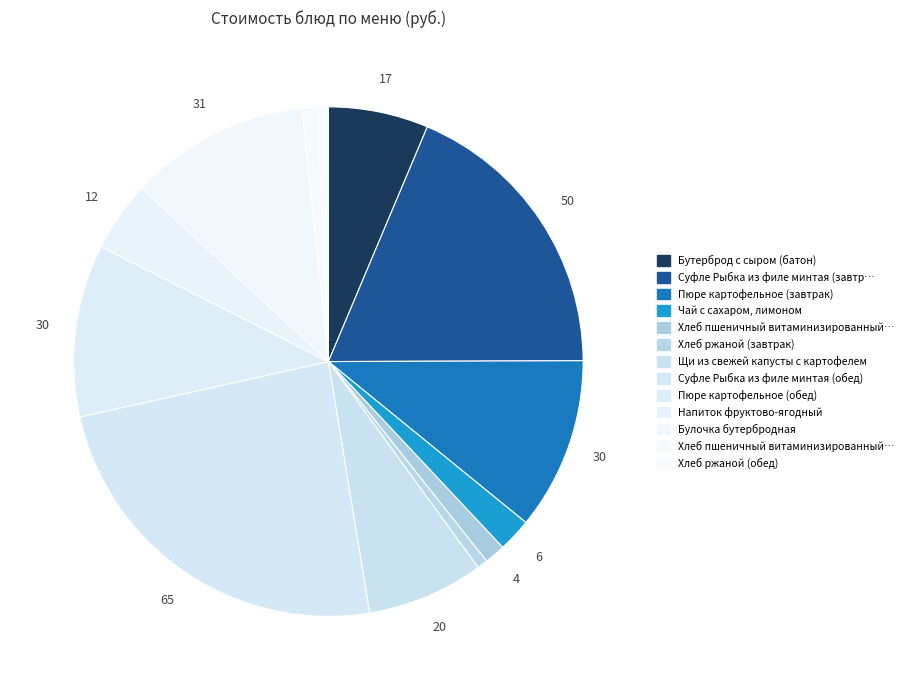

To the nearest percent, what is the average slice percentage?

8%